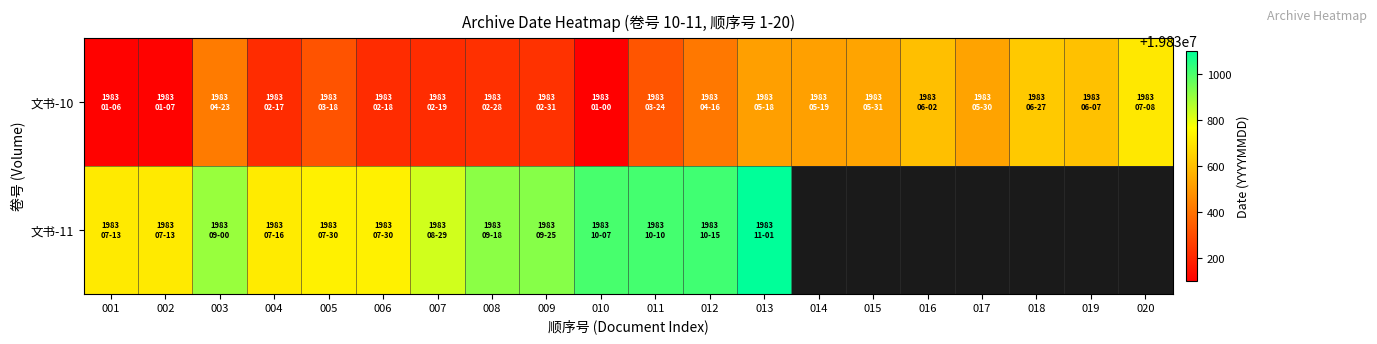

Which series has the largest total across all categories?

文书-10